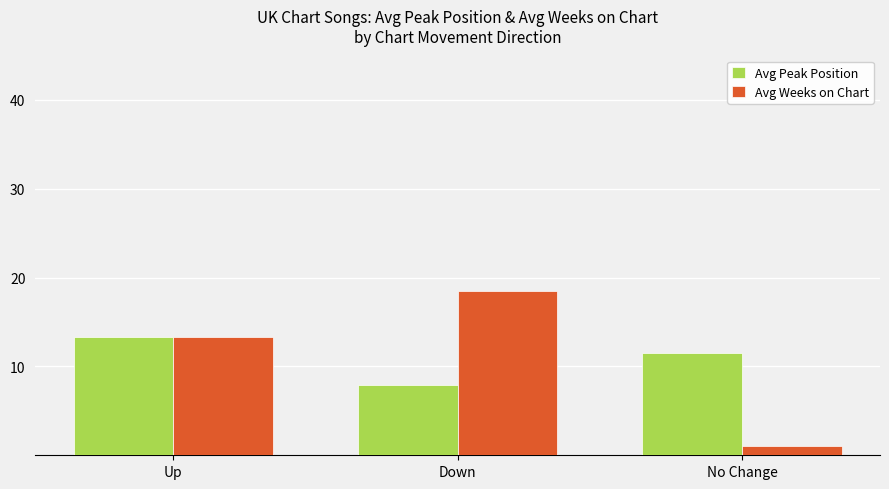

At how many categories does at least one series exceed 5?

3